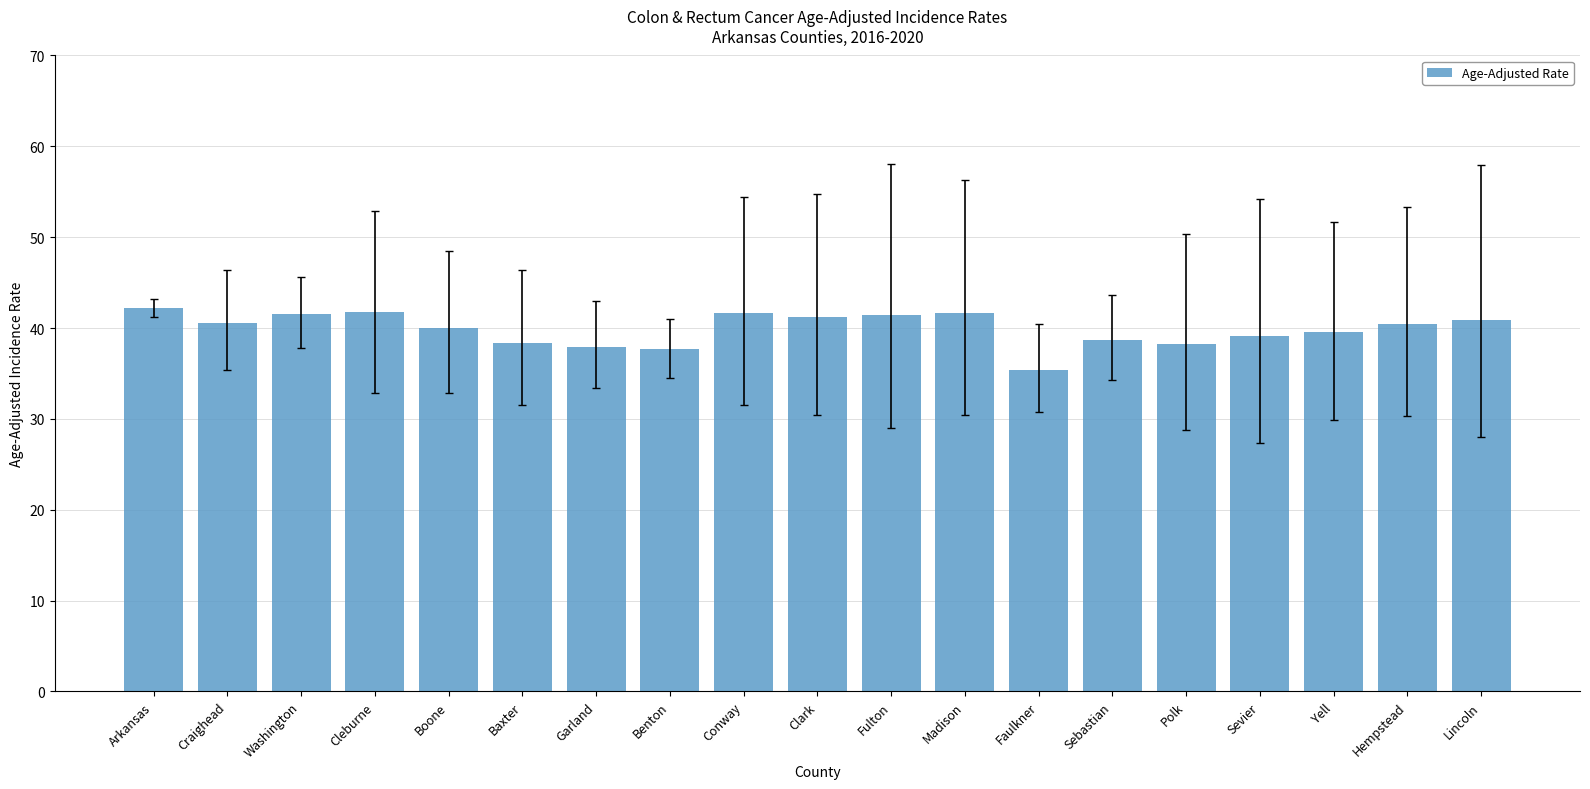

What is the difference between the maximum and minimum values?

6.8